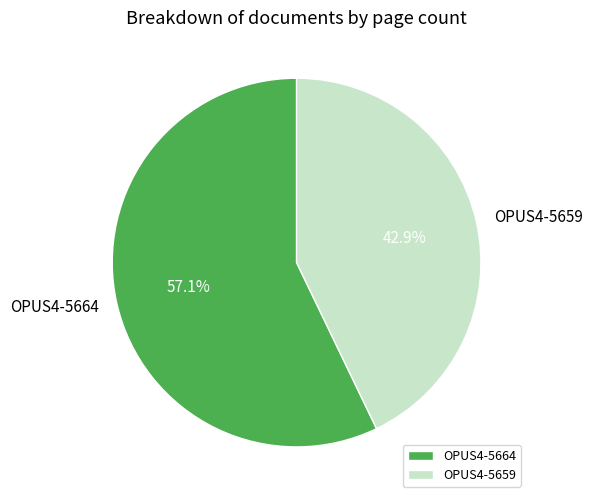

Rank the categories by value from lowest to highest.

OPUS4-5659, OPUS4-5664